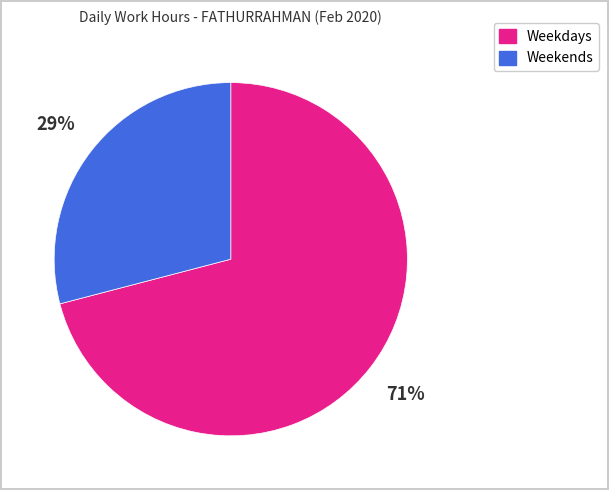

Is there any slice that represents more than half of the pie?

Yes